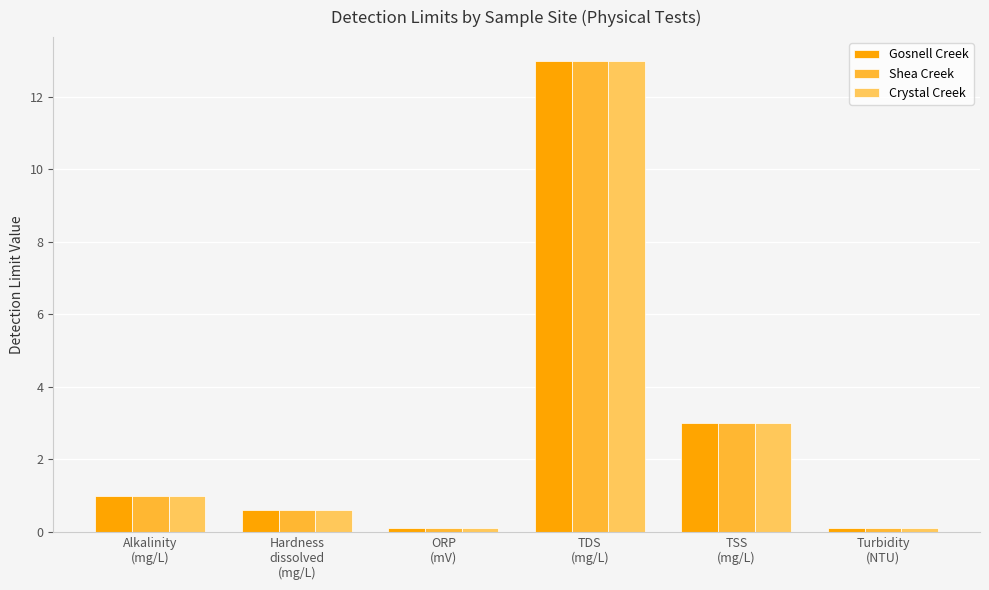

What are all the series names shown in the legend?

Gosnell Creek, Shea Creek, Crystal Creek